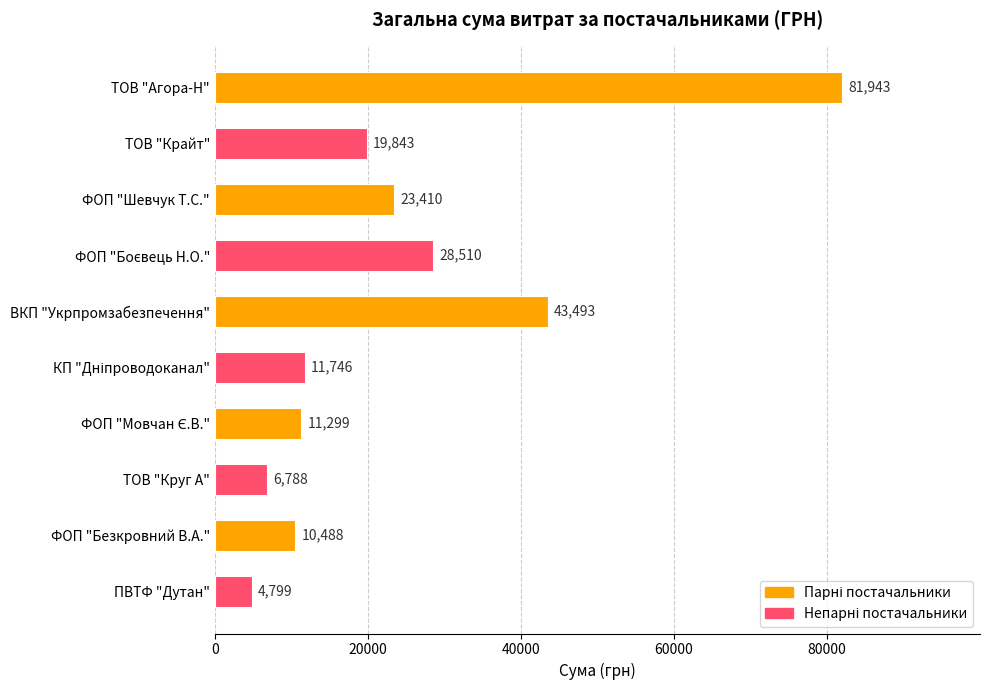

What is the label of the 5th bar from the top?

ВКП "Укрпромзабезпечення"